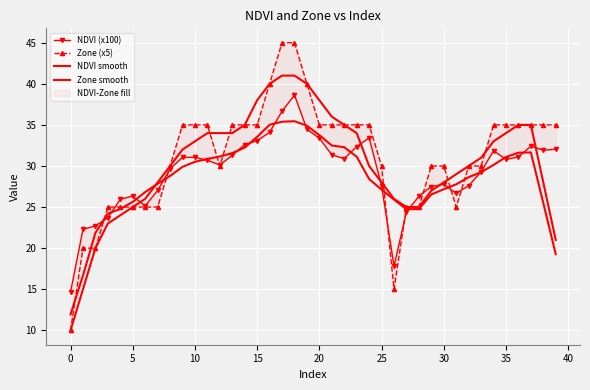

Rank the series at 29 from lowest to highest value.

NDVI smooth, Zone smooth, NDVI (x100), Zone (x5)